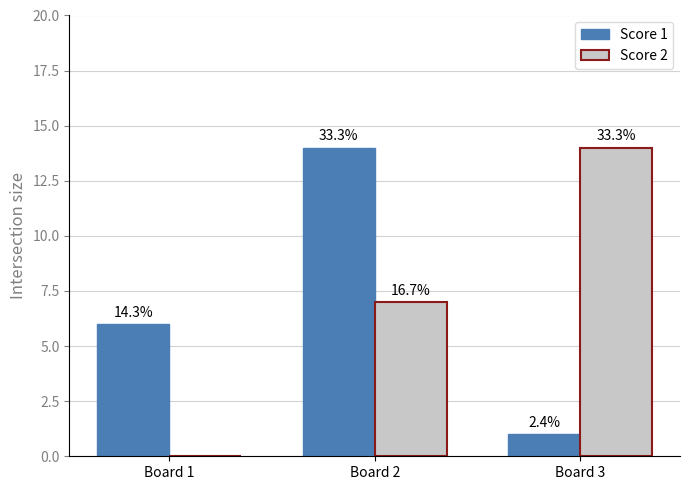

What is the difference between the highest and lowest values at Board 3?

13